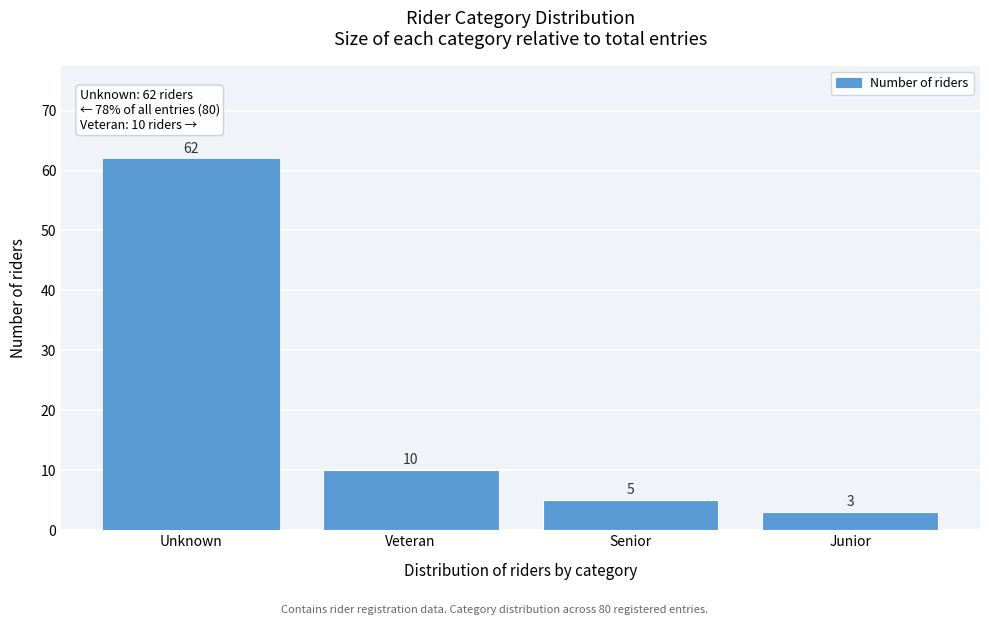

Reading right to left, extract all data points from this chart.

3	5	10	62